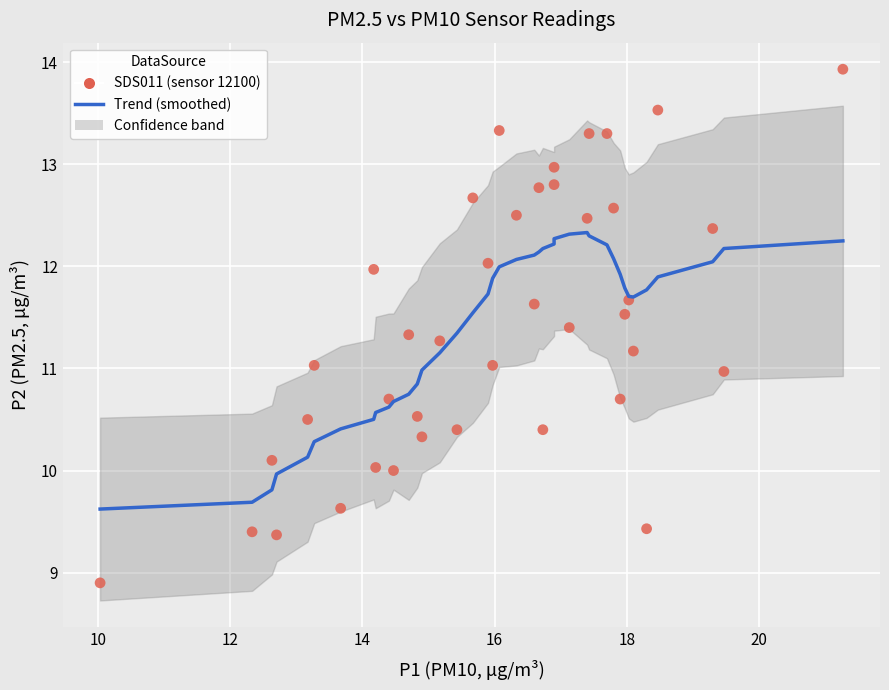

What is the range of Y values (max minus min)?

5.0